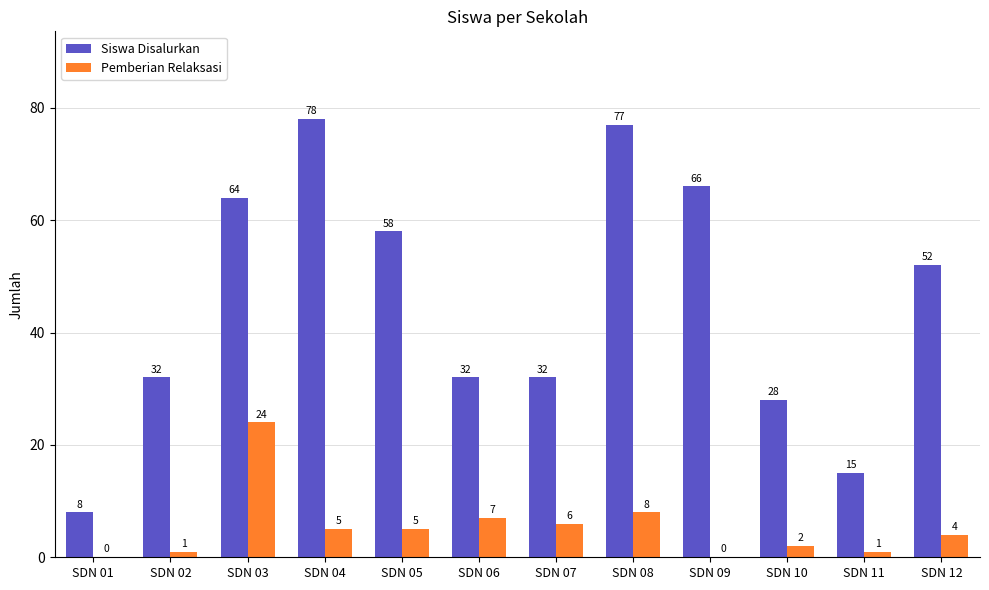

Reading left to right, list all the values displayed in this chart.

Siswa Disalurkan: 8	32	64	78	58	32	32	77	66	28	15	52
Pemberian Relaksasi: 0	1	24	5	5	7	6	8	0	2	1	4